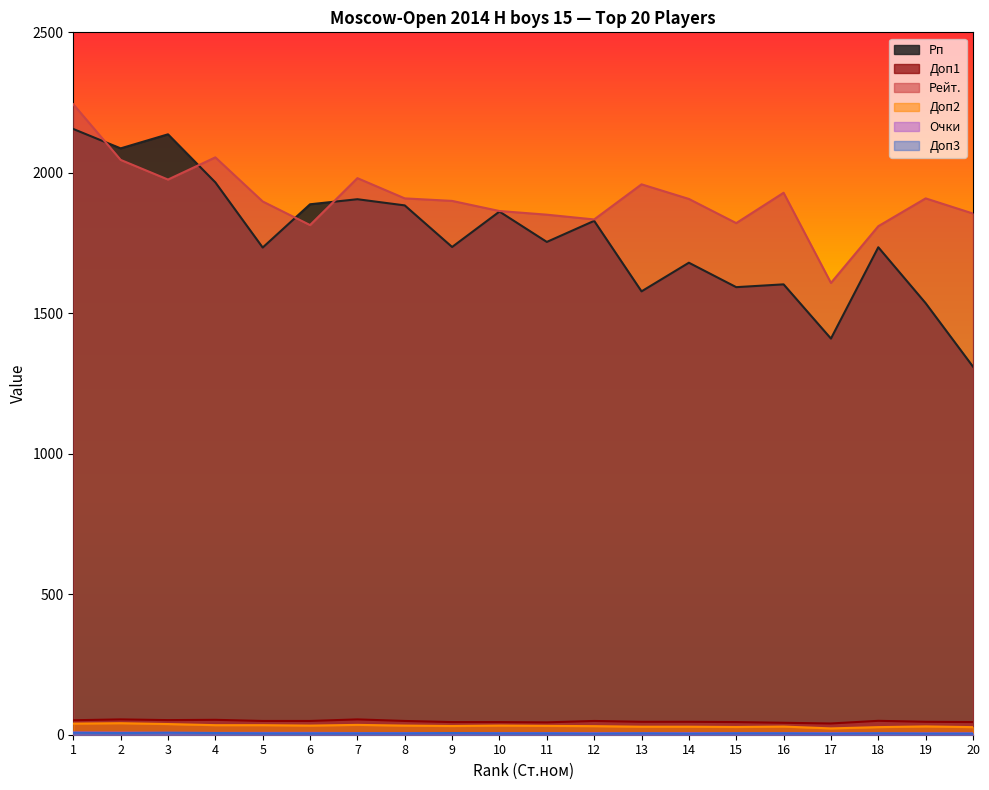

True or false: Доп2 and Рп cross at least once.

False